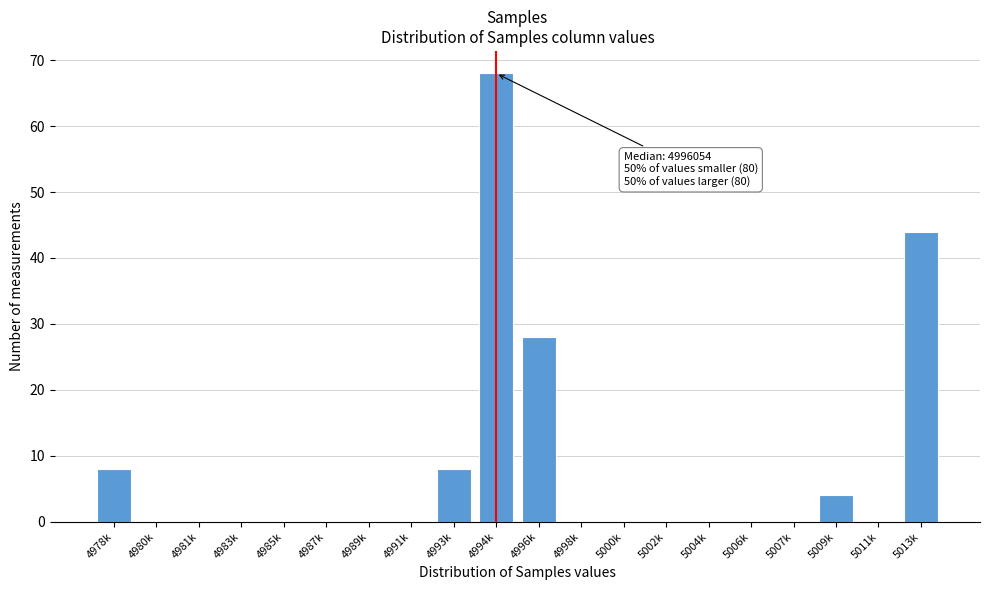

Reading left to right, what are all the values shown in this chart?

4978k=8	4980k=0	4981k=0	4983k=0	4985k=0	4987k=0	4989k=0	4991k=0	4993k=8	4994k=68	4996k=28	4998k=0	5000k=0	5002k=0	5004k=0	5006k=0	5007k=0	5009k=4	5011k=0	5013k=44